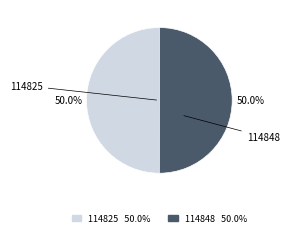

What is the total percentage of 114825 and 114848?

100.0%